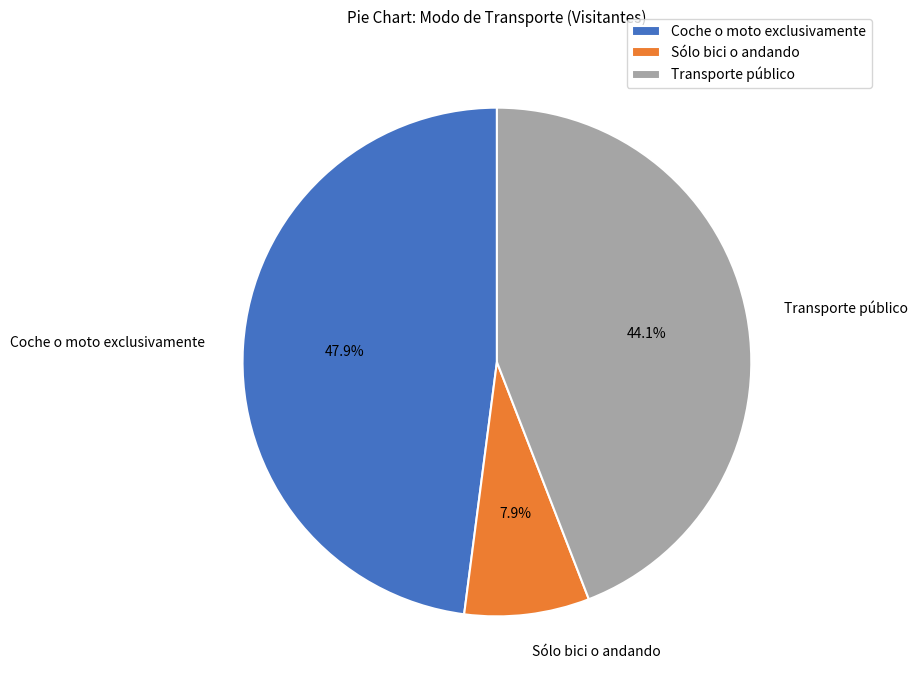

Rank the categories by value from lowest to highest.

Sólo bici o andando, Transporte público, Coche o moto exclusivamente